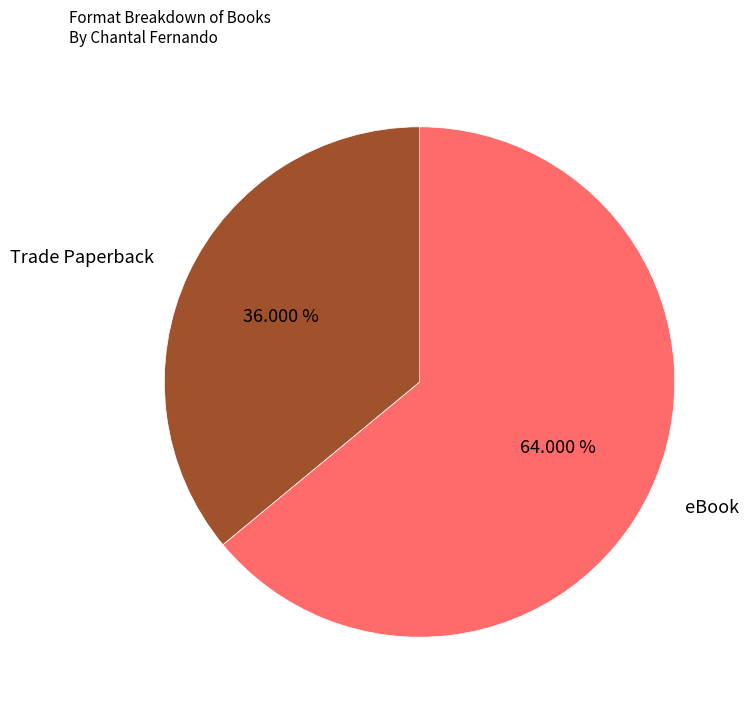

Is it true that Trade Paperback is 43% of the pie?

False